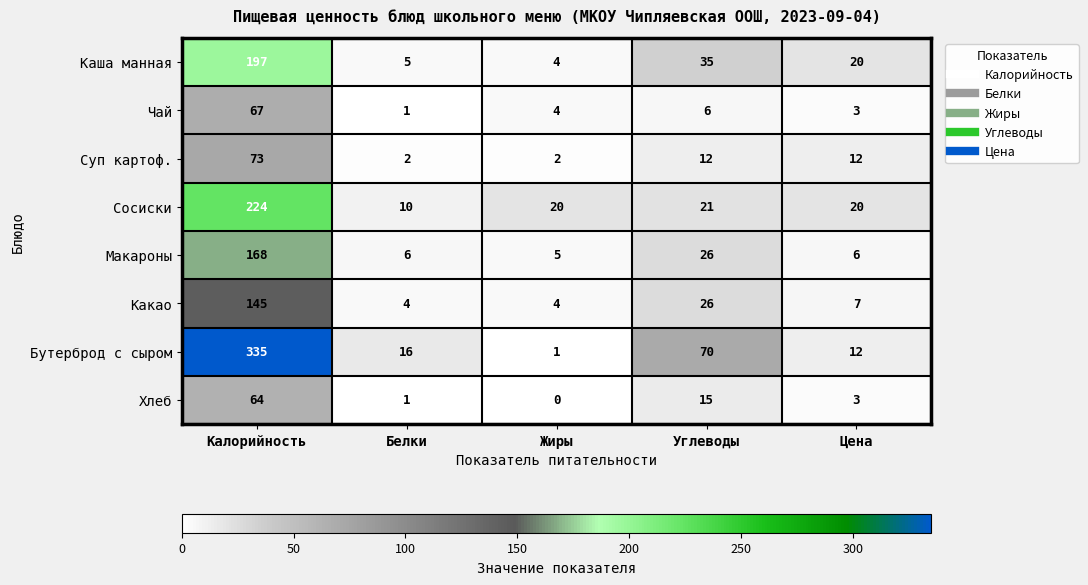

What is the difference between the Какао values at Цена and Углеводы?

19